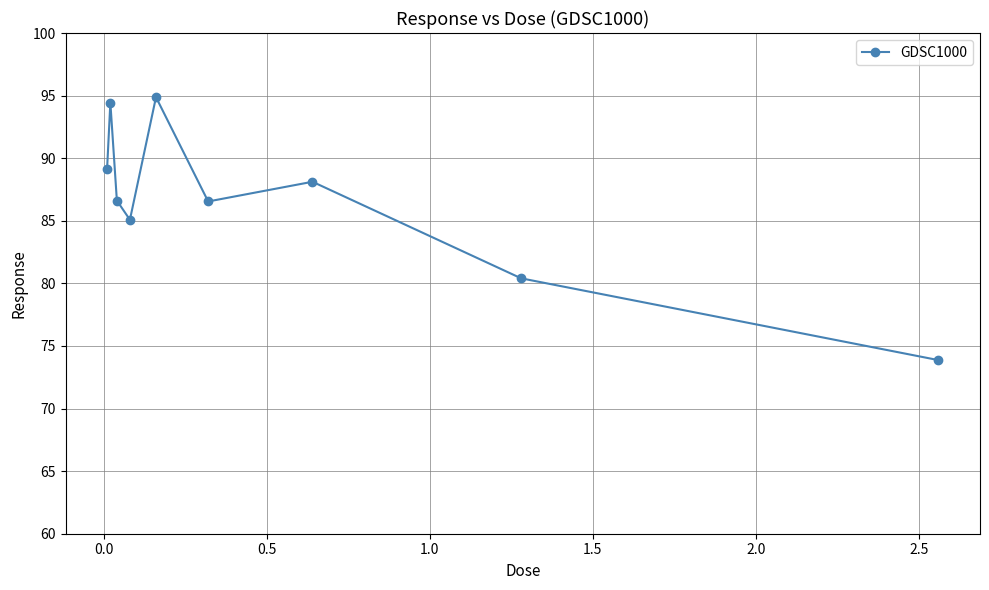

What is the greatest value displayed?

94.9